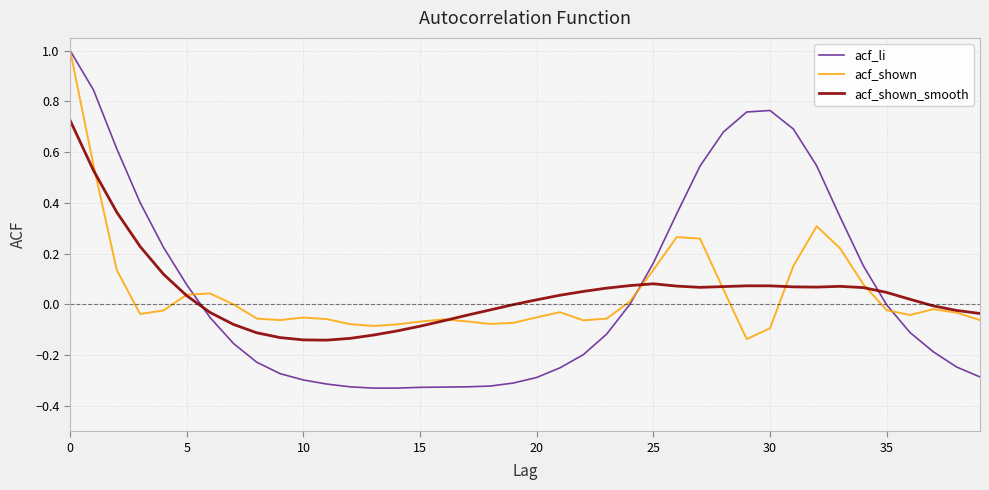

What is the maximum value shown in the chart?

1.0